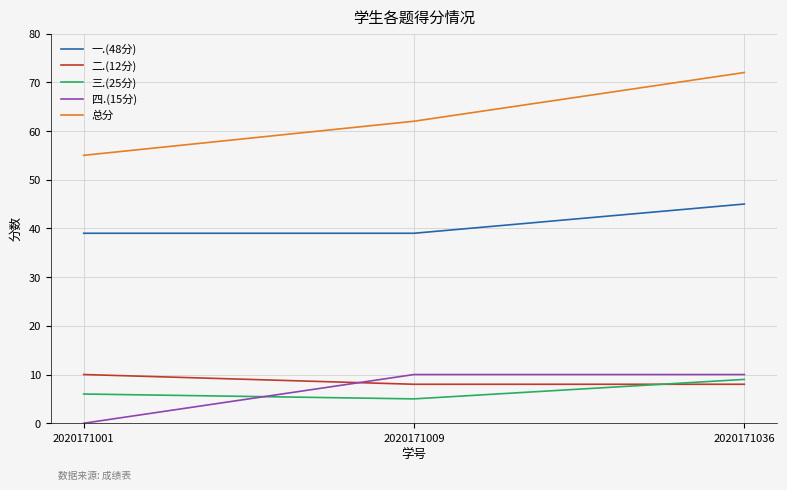

At which label does 三.(25分) reach its minimum?

2020171009